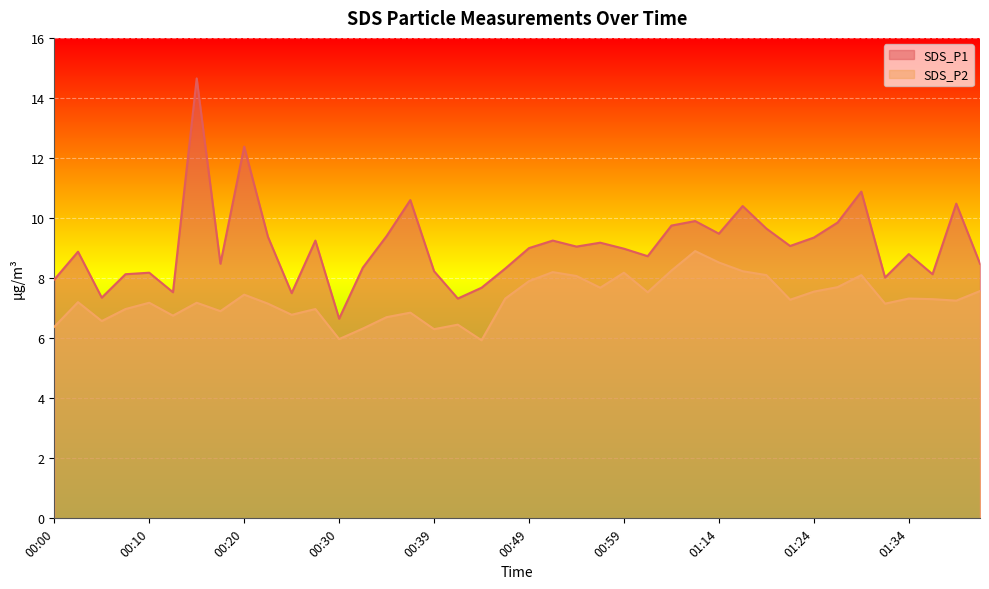

At which category is the sum across all series the highest?

00:15